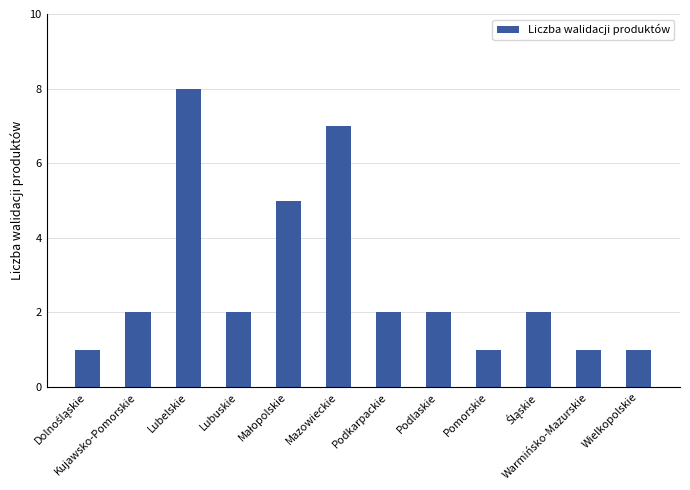

Is it true that the value at Podlaskie is 3?

False